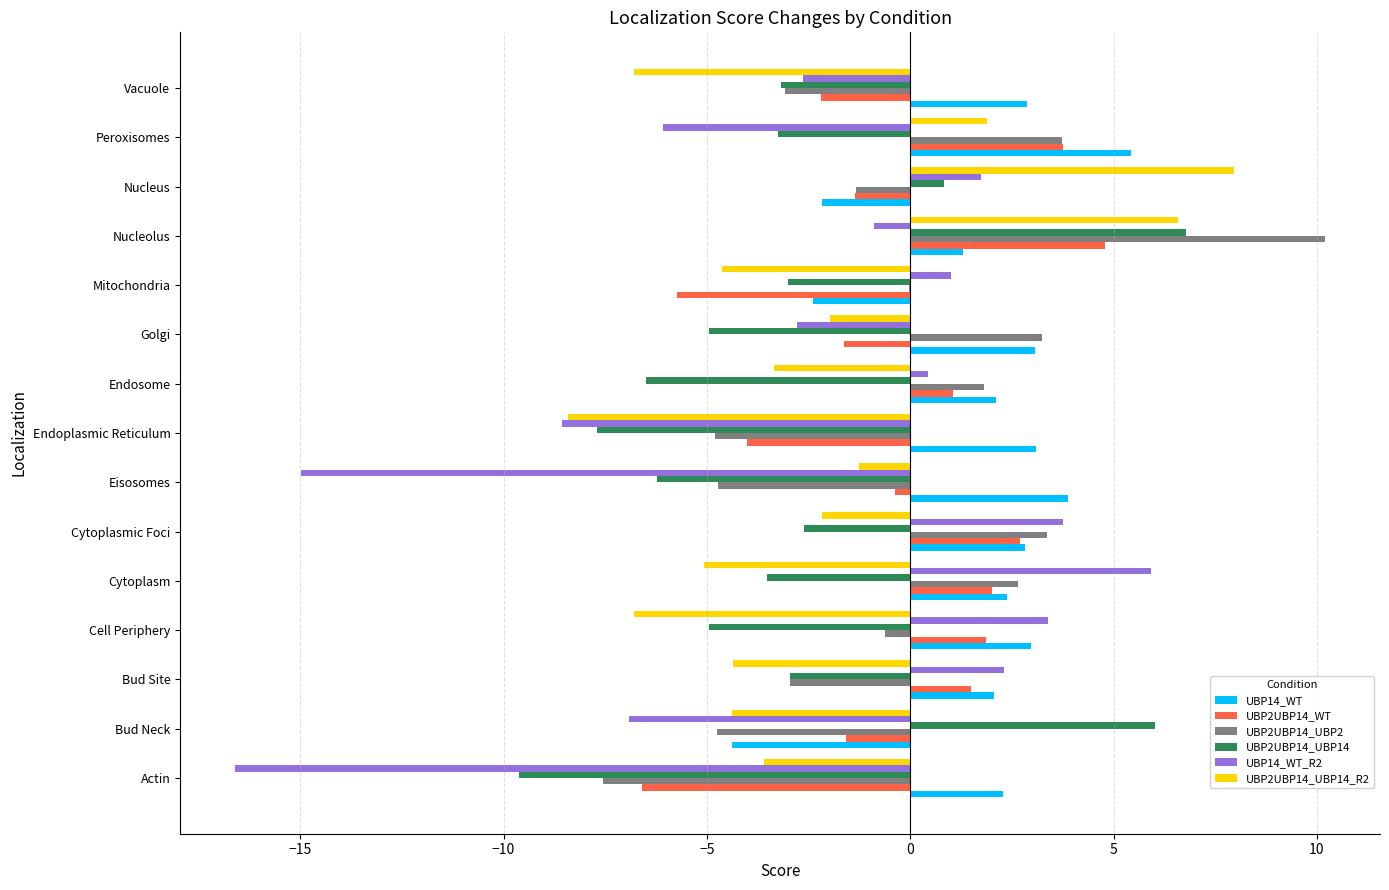

At which category is the sum across all series the highest?

Nucleolus